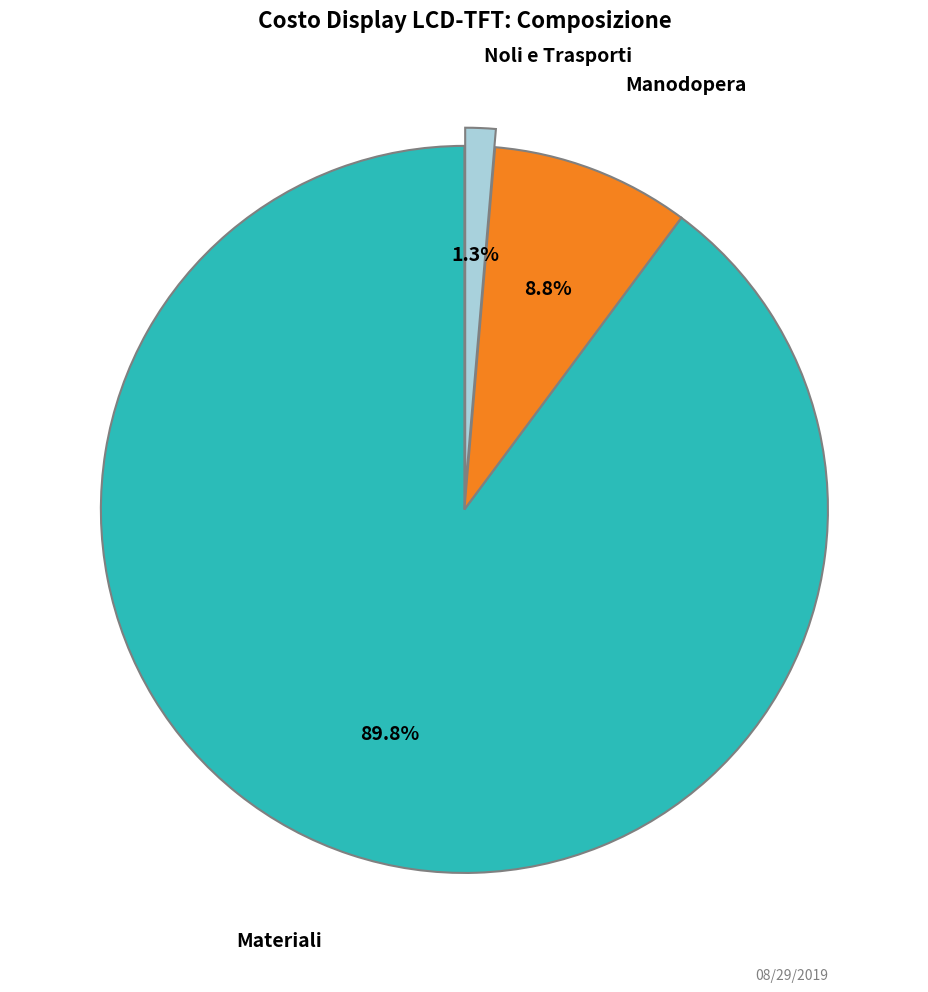

Is there any slice that represents more than half of the pie?

Yes